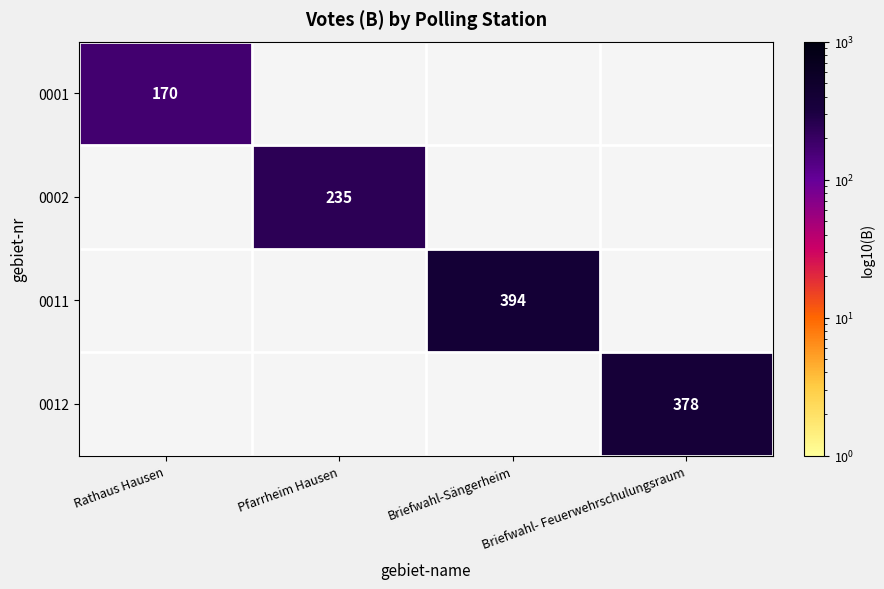

The value of 0001 at Rathaus Hausen is 170. True or false?

True